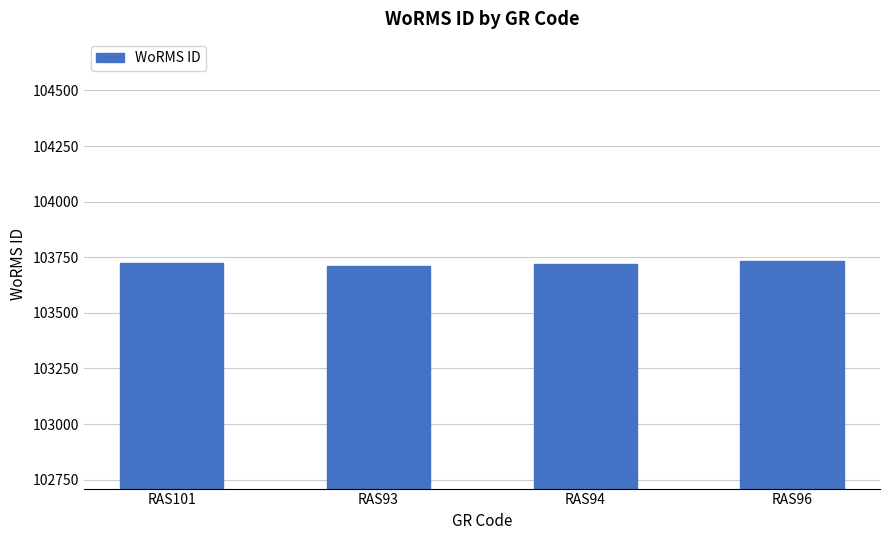

Is it true that the value at RAS94 is 58361?

False